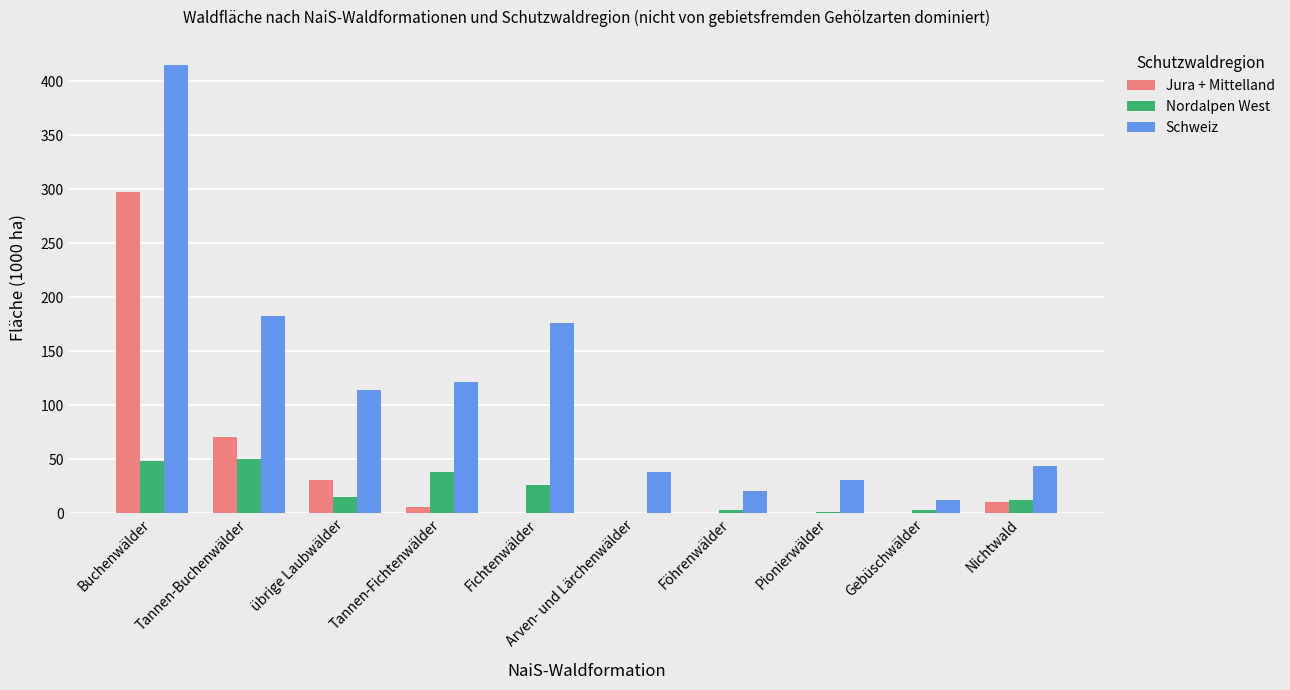

What is the highest value of the Jura + Mittelland series?

297.9